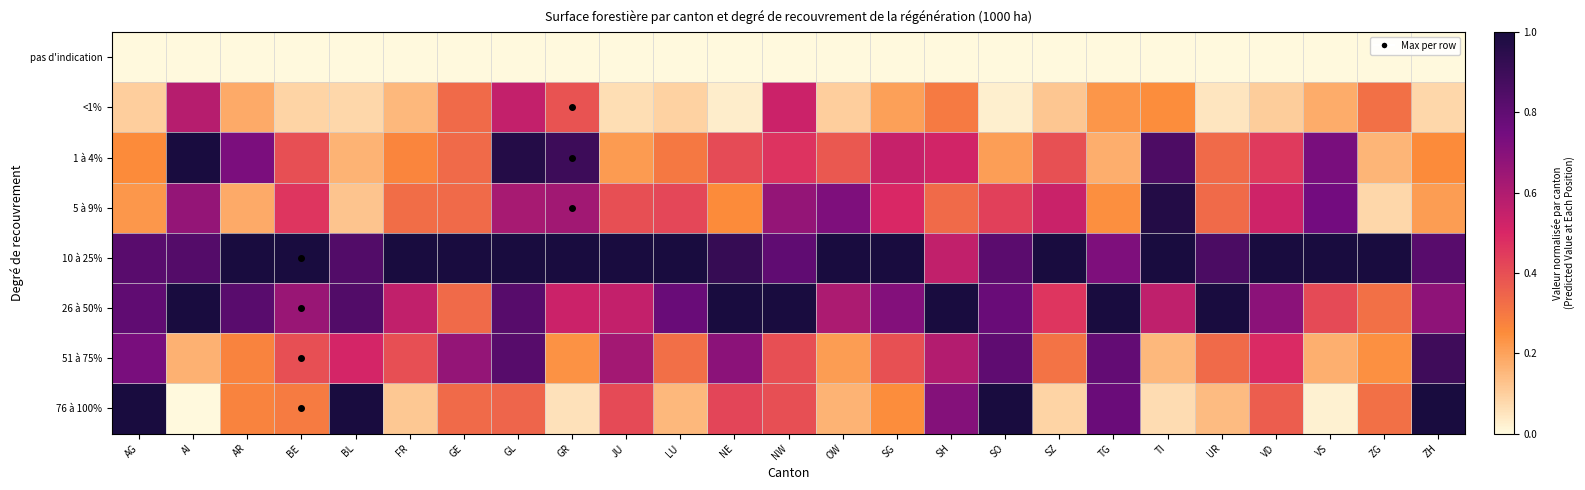

Reading right to left, list all the values displayed in this chart.

pas d'indication: ZH=0.0	ZG=0.0	VS=0.0	VD=0.0	UR=0.0	TI=0.0	TG=0.0	SZ=0.0	SO=0.0	SH=0.0	SG=0.0	OW=0.0	NW=0.0	NE=0.0	LU=0.0	JU=0.0	GR=0.0	GL=0.0	GE=0.0	FR=0.0	BL=0.0	BE=0.0	AR=0.0	AI=0.0	AG=0.0
<1%: ZH=0.1	ZG=0.3	VS=0.2	VD=0.1	UR=0.0	TI=0.2	TG=0.2	SZ=0.1	SO=0.0	SH=0.3	SG=0.2	OW=0.1	NW=0.5	NE=0.0	LU=0.1	JU=0.1	GR=0.4	GL=0.6	GE=0.3	FR=0.2	BL=0.1	BE=0.1	AR=0.2	AI=0.6	AG=0.1
1 à 4%: ZH=0.3	ZG=0.2	VS=0.7	VD=0.4	UR=0.3	TI=0.9	TG=0.2	SZ=0.4	SO=0.2	SH=0.5	SG=0.5	OW=0.4	NW=0.5	NE=0.4	LU=0.3	JU=0.2	GR=0.9	GL=1.0	GE=0.3	FR=0.3	BL=0.2	BE=0.4	AR=0.7	AI=1.0	AG=0.2
5 à 9%: ZH=0.2	ZG=0.1	VS=0.7	VD=0.5	UR=0.3	TI=1.0	TG=0.2	SZ=0.5	SO=0.4	SH=0.3	SG=0.5	OW=0.7	NW=0.7	NE=0.3	LU=0.4	JU=0.4	GR=0.6	GL=0.6	GE=0.3	FR=0.3	BL=0.1	BE=0.5	AR=0.2	AI=0.7	AG=0.2
10 à 25%: ZH=0.8	ZG=1.0	VS=1.0	VD=1.0	UR=0.9	TI=1.0	TG=0.7	SZ=1.0	SO=0.8	SH=0.6	SG=1.0	OW=1.0	NW=0.8	NE=0.9	LU=1.0	JU=1.0	GR=1.0	GL=1.0	GE=1.0	FR=1.0	BL=0.8	BE=1.0	AR=1.0	AI=0.8	AG=0.8
26 à 50%: ZH=0.7	ZG=0.3	VS=0.4	VD=0.7	UR=1.0	TI=0.6	TG=1.0	SZ=0.5	SO=0.8	SH=1.0	SG=0.7	OW=0.6	NW=1.0	NE=1.0	LU=0.8	JU=0.6	GR=0.5	GL=0.8	GE=0.3	FR=0.6	BL=0.8	BE=0.7	AR=0.8	AI=1.0	AG=0.8
51 à 75%: ZH=0.9	ZG=0.2	VS=0.2	VD=0.5	UR=0.3	TI=0.2	TG=0.8	SZ=0.3	SO=0.8	SH=0.6	SG=0.4	OW=0.2	NW=0.4	NE=0.7	LU=0.3	JU=0.6	GR=0.2	GL=0.8	GE=0.7	FR=0.4	BL=0.5	BE=0.4	AR=0.3	AI=0.2	AG=0.7
76 à 100%: ZH=1.0	ZG=0.3	VS=0.0	VD=0.4	UR=0.1	TI=0.1	TG=0.8	SZ=0.1	SO=1.0	SH=0.7	SG=0.2	OW=0.2	NW=0.4	NE=0.4	LU=0.2	JU=0.4	GR=0.1	GL=0.3	GE=0.3	FR=0.1	BL=1.0	BE=0.3	AR=0.3	AI=0.0	AG=1.0